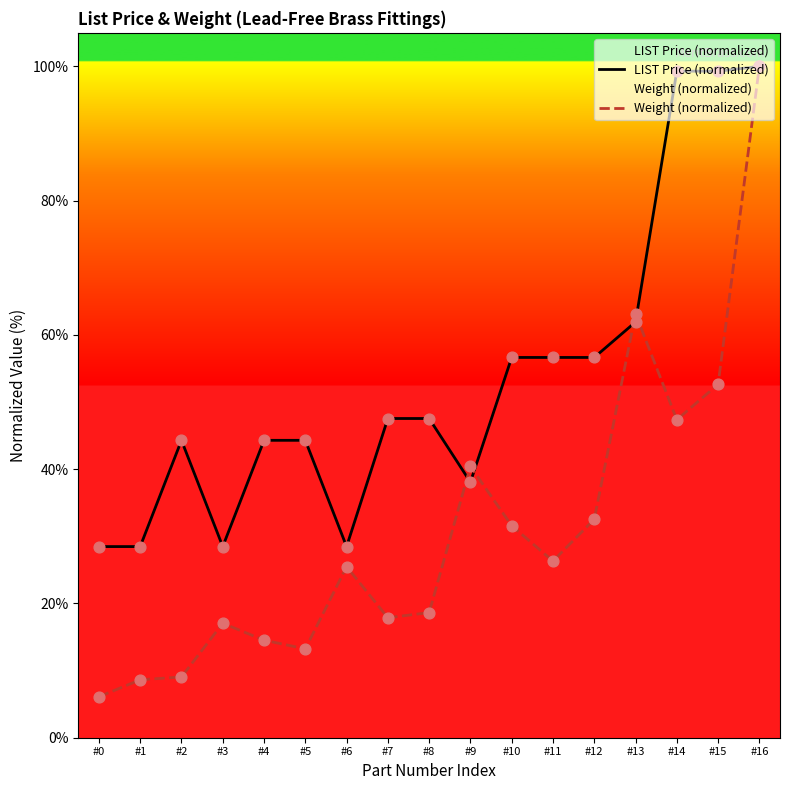

At which category is the sum across all series the highest?

#16